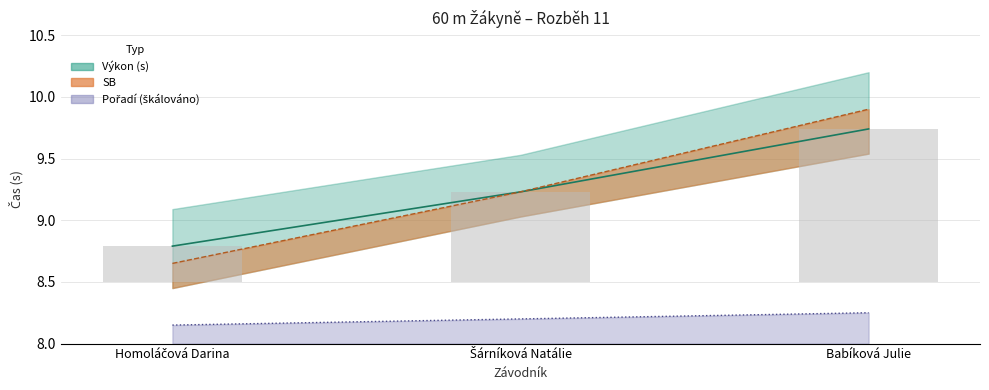

What is the sum of the SB values at Homoláčová Darina and Babíková Julie?

18.6